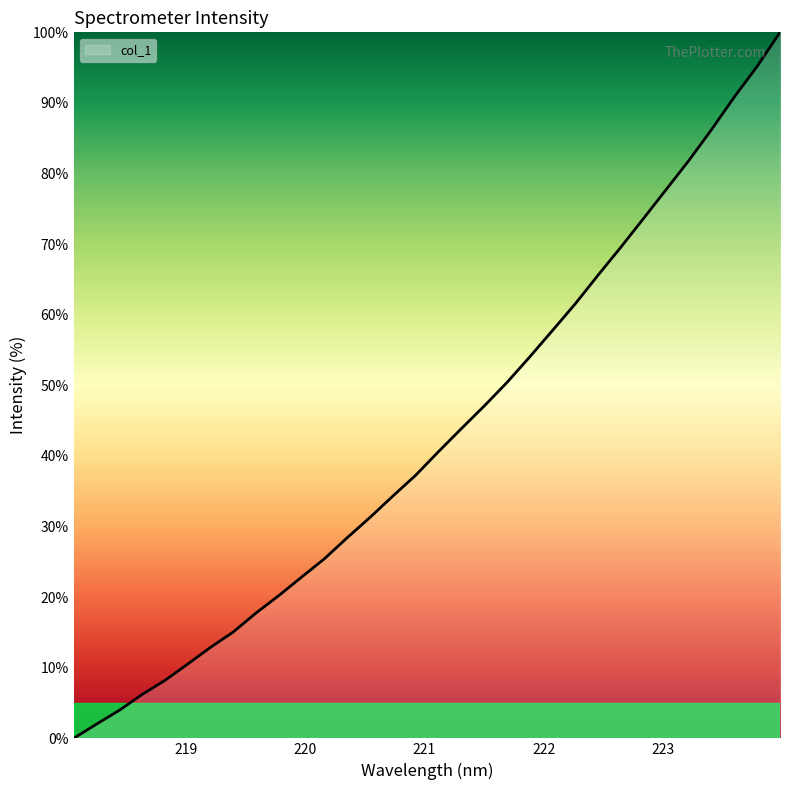

What is the difference between the maximum and minimum values?

100.0